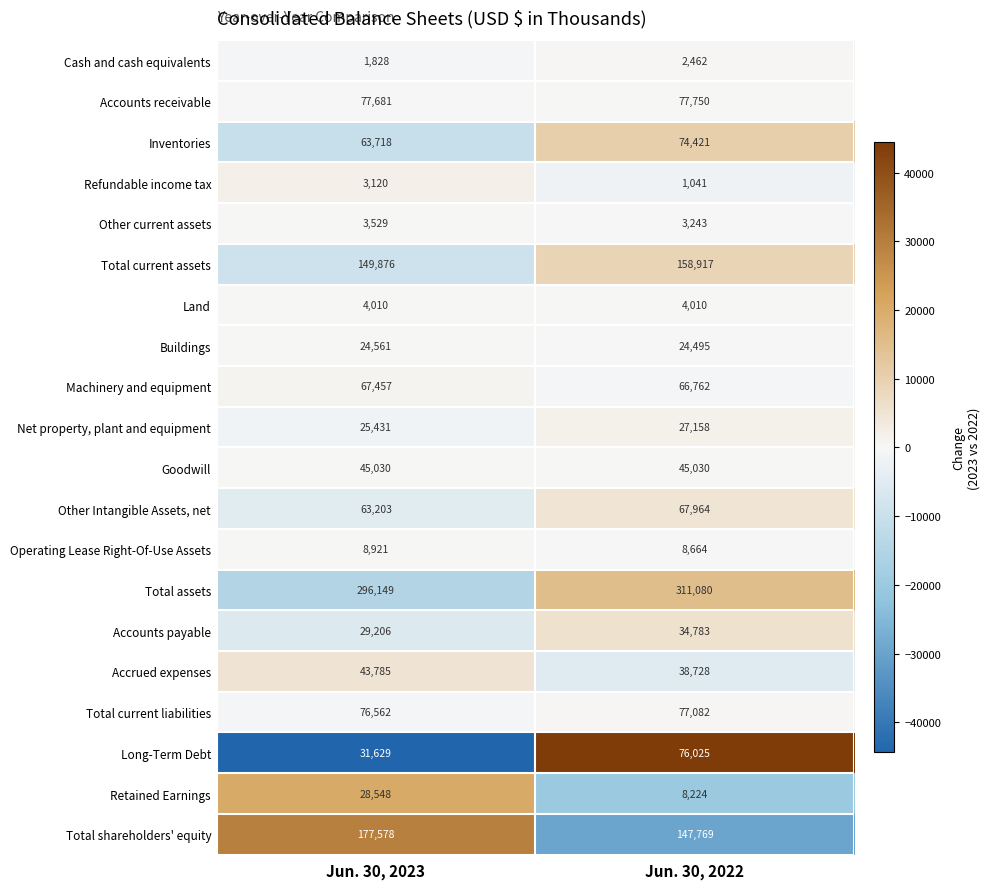

Which series has the widest spread of values?

Long-Term Debt